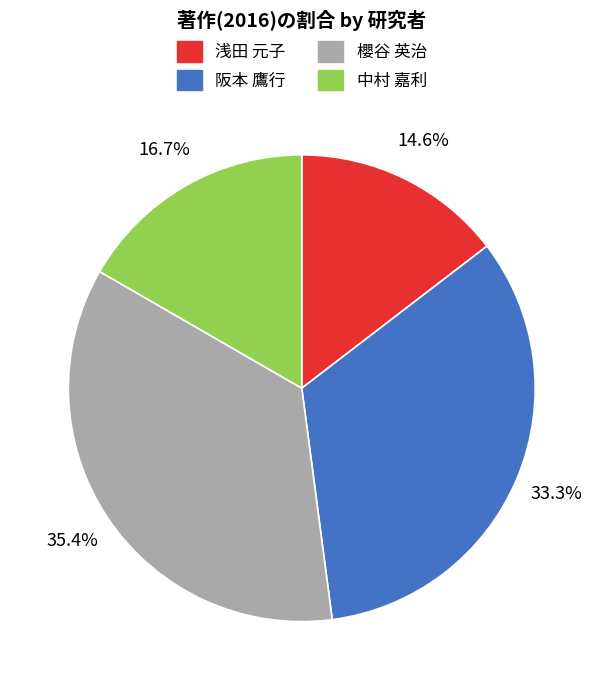

To the nearest percent, what percentage of the pie is 浅田 元子?

15%